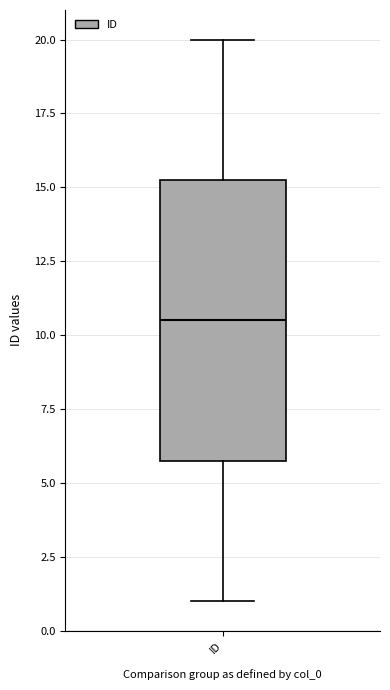

Where does the lower whisker of the box for ID end on the y-axis? The values are not printed on the chart, so give them approximately, as read against the axis.

1.0